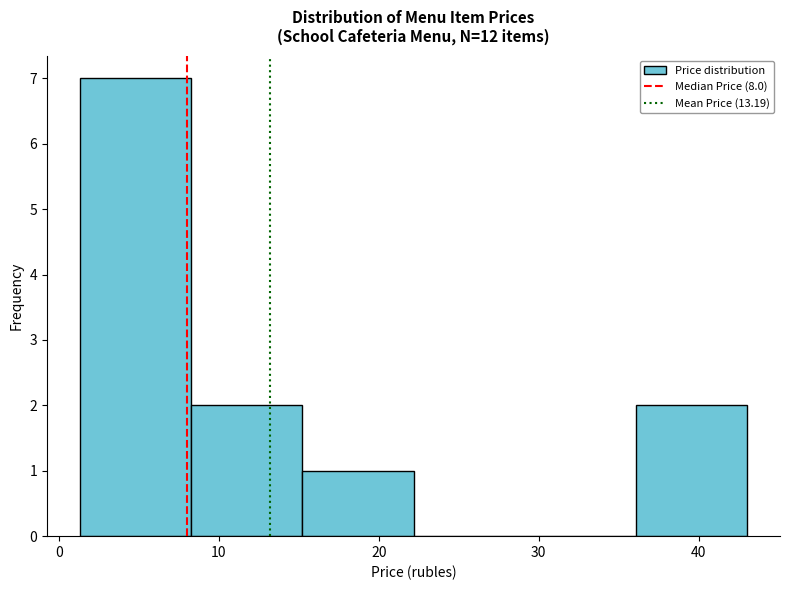

Which range on the x-axis has the tallest bar?

1 to 8